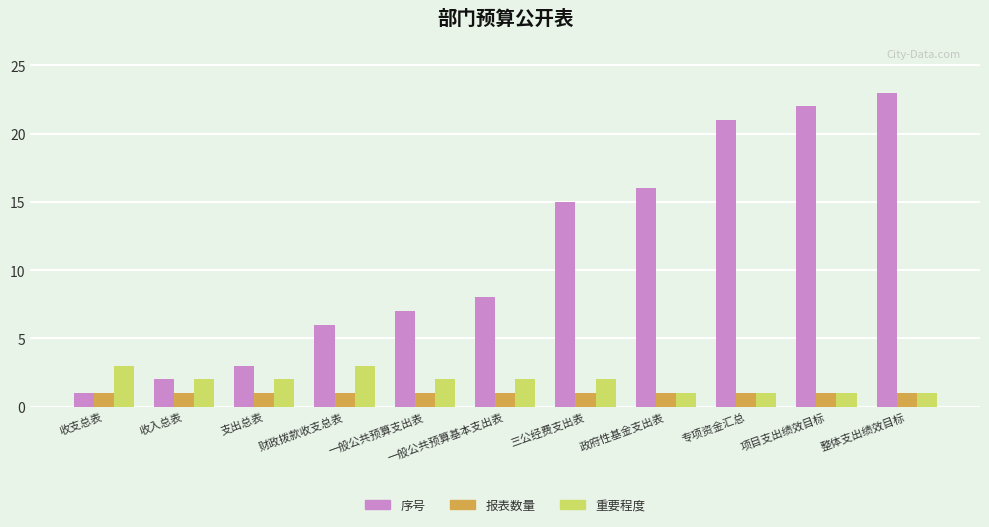

True or false: 重要程度 has a value of 2 at 三公经费支出表.

True